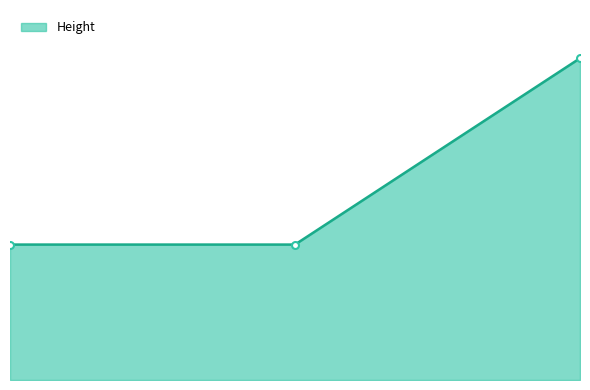

Does the chart have visible grid lines?

No